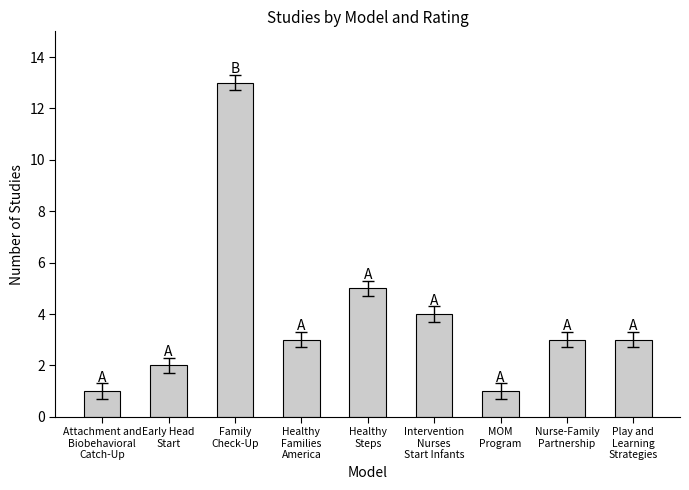

Reading left to right, extract all data points from this chart.

Attachment and
Biobehavioral
Catch-Up=1	Early Head
Start=2	Family
Check-Up=13	Healthy
Families
America=3	Healthy
Steps=5	Intervention
Nurses
Start Infants=4	MOM
Program=1	Nurse-Family
Partnership=3	Play and
Learning
Strategies=3